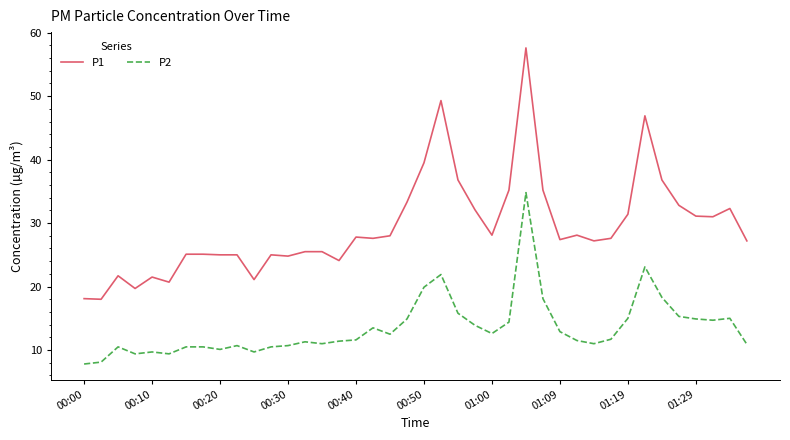

Which series has the largest total across all categories?

P1